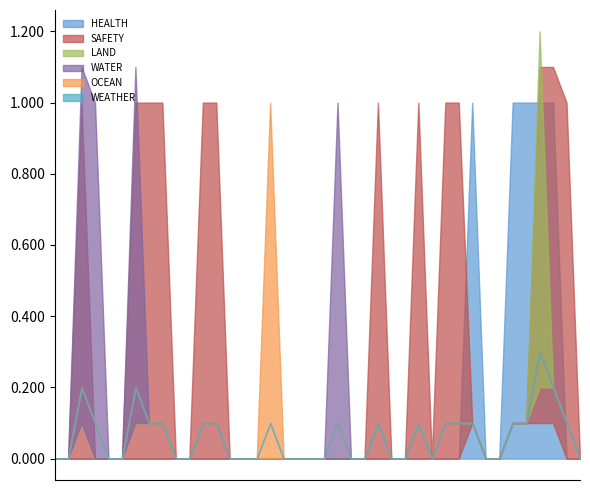

What is the sum of all LAND values?

1